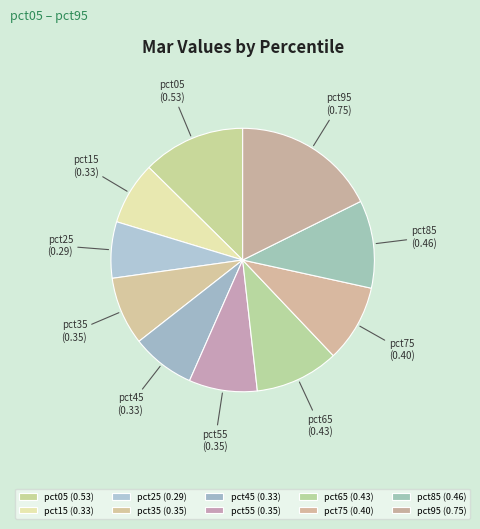

Do pct15 and pct55 together represent more than half of the pie?

No